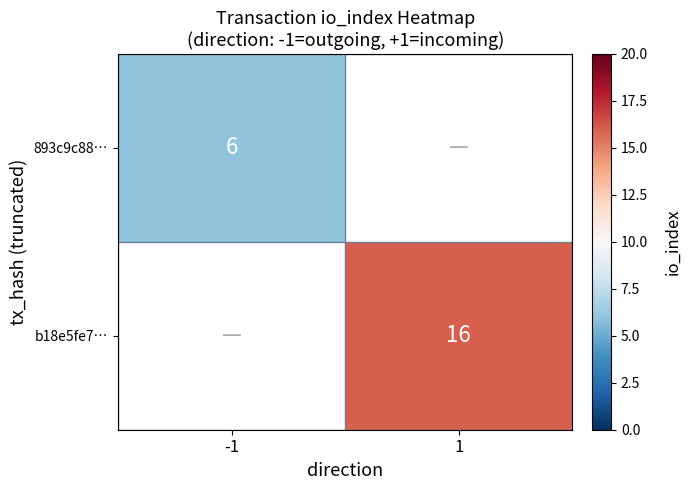

What is the smallest value displayed?

6.0